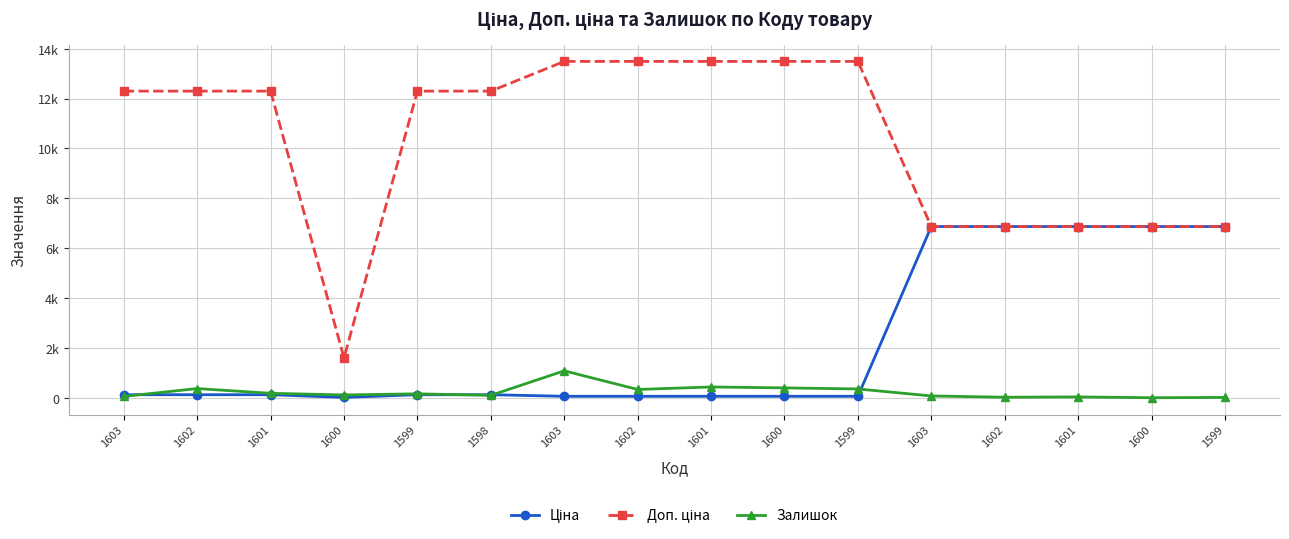

Is this an area chart (filled region under the line)?

No